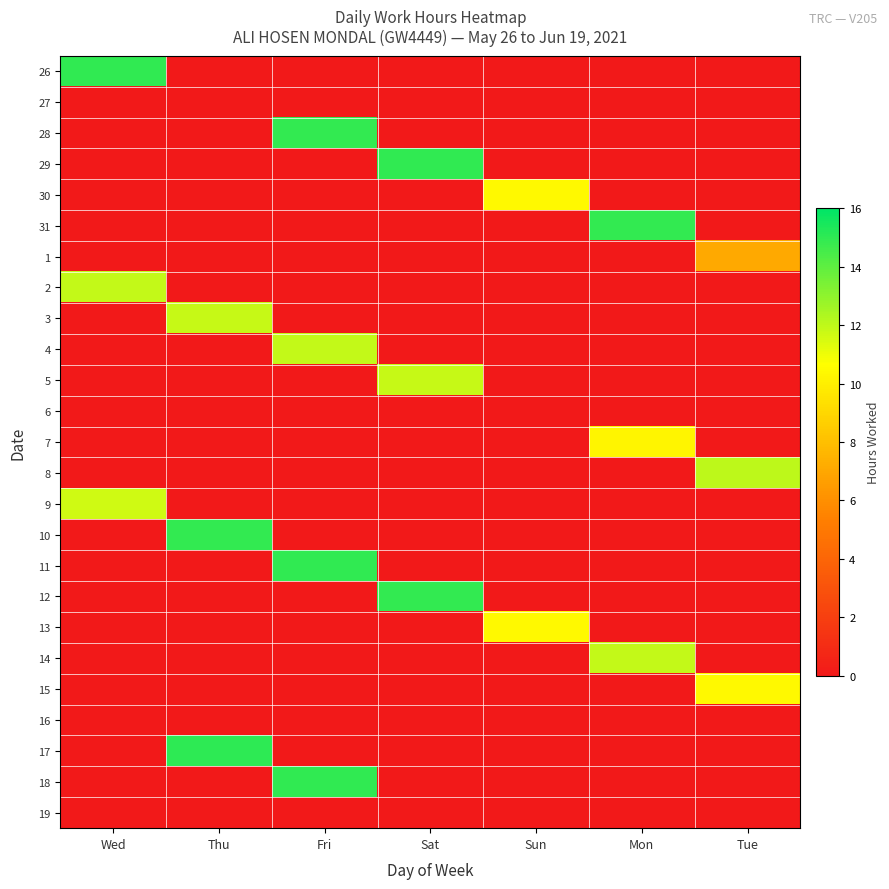

What is the spread (max minus min) of values at Tue?

12.0